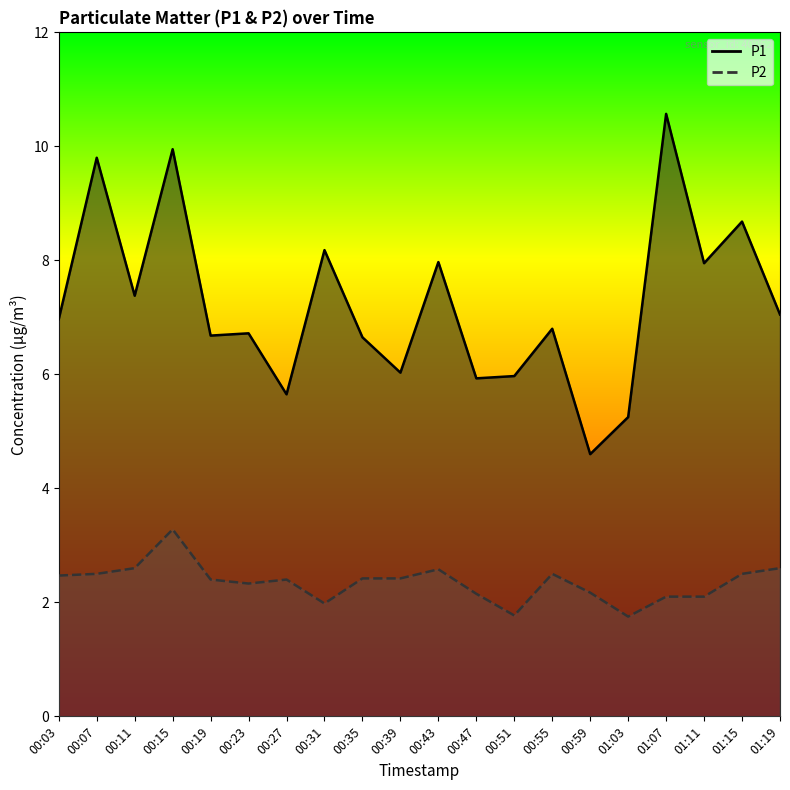

What is the approximate value of P1 at 00:59?

4.6